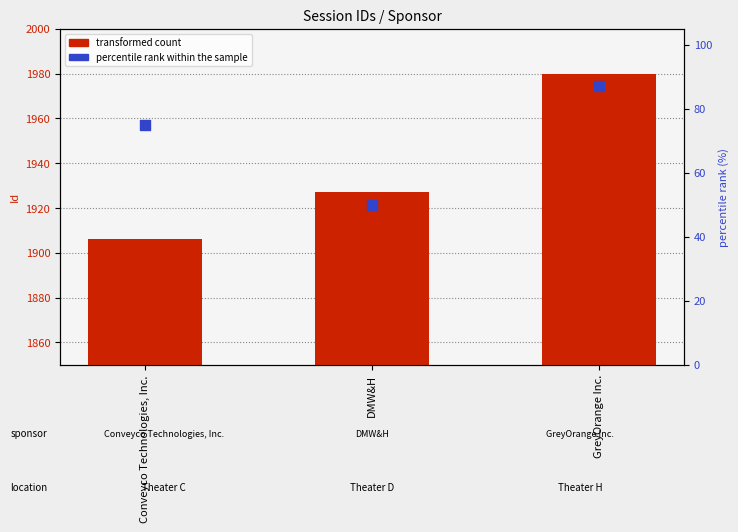

Is the value of percentile rank within the sample at Conveyco Technologies, Inc. greater than the value of transformed count at DMW&H?

No